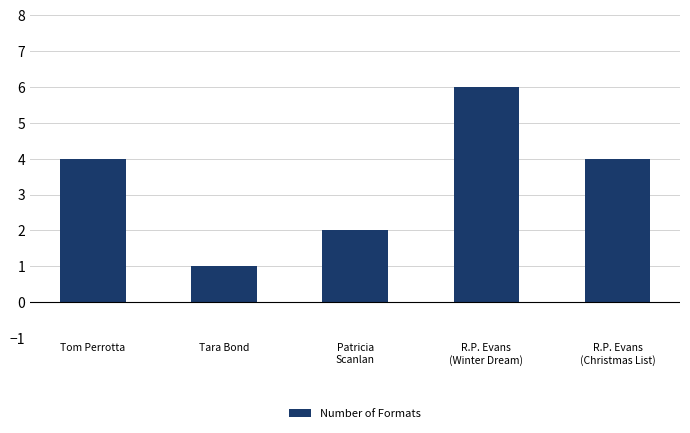

Count the number of data series in this chart.

1